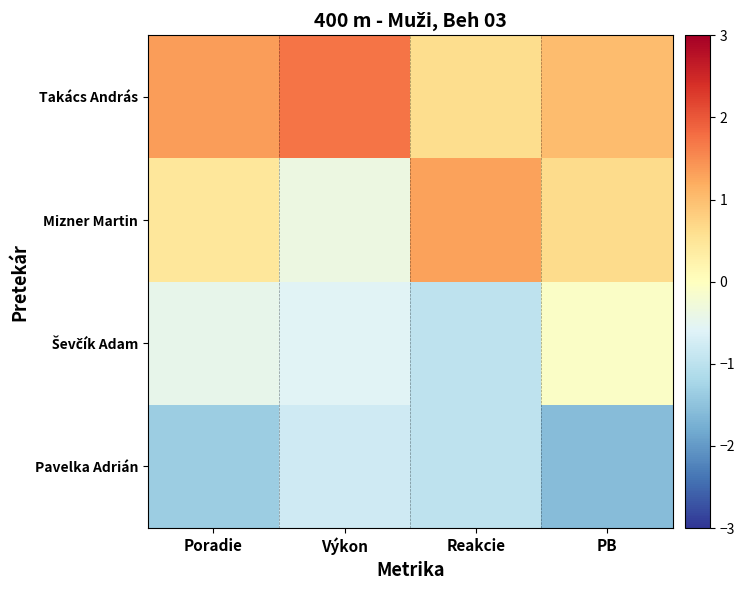

What is the smallest value displayed?

-1.6